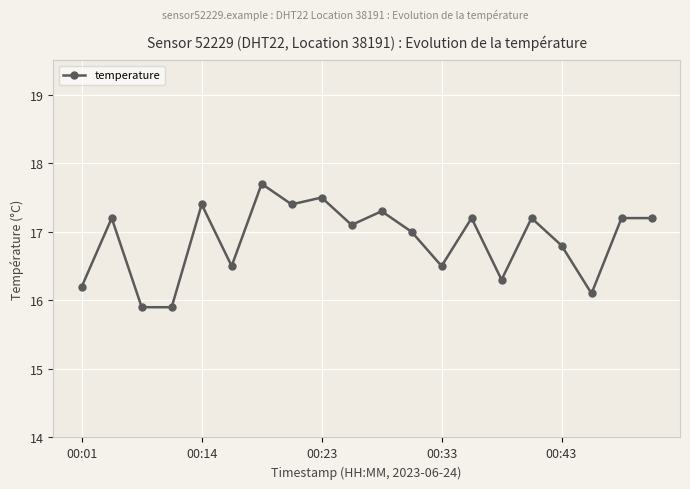

What is the difference between the second highest and minimum values?

1.6